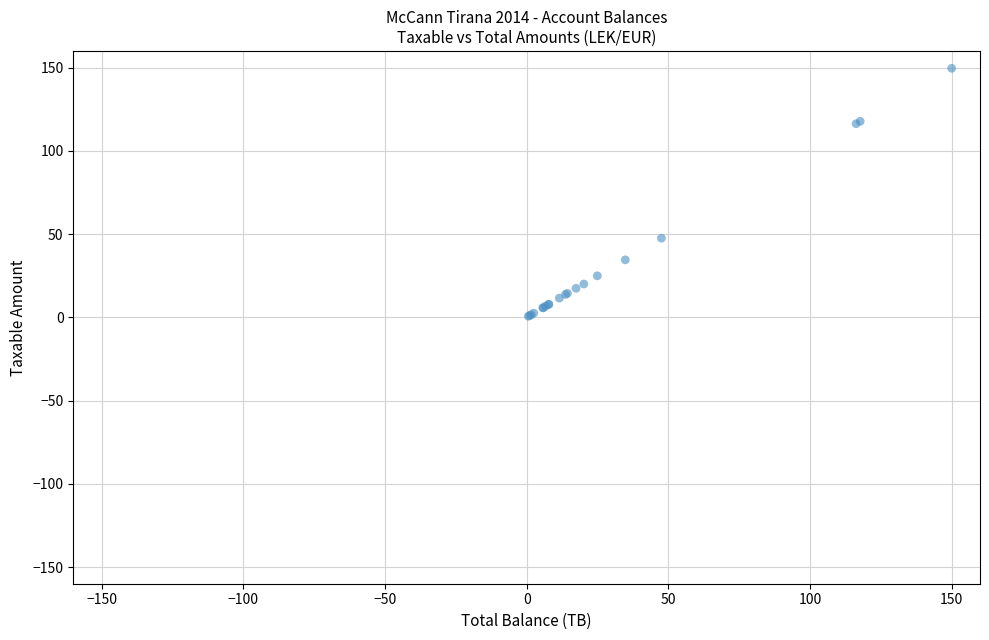

What Y value in the scatter plot is closest to 75?

47.5